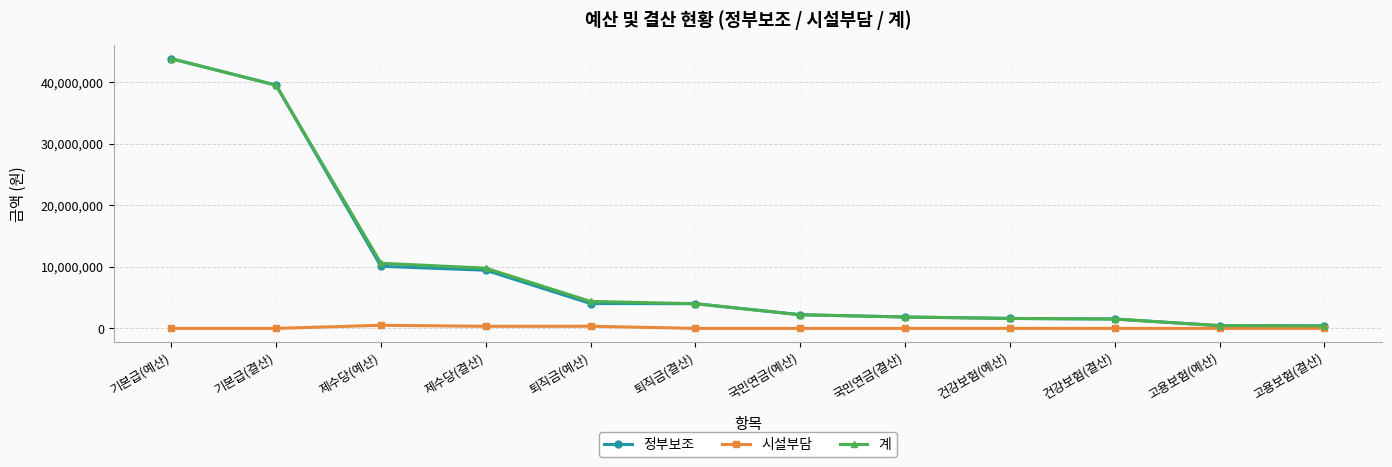

What is the total value across all series at 퇴직금(결산)?

8025760